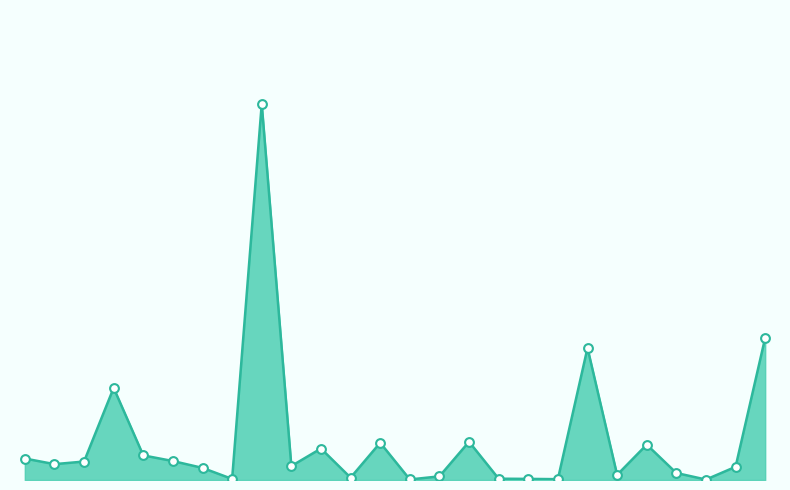

Is the value of Data points at 3 greater than the value of Total HH line at 4?

Yes